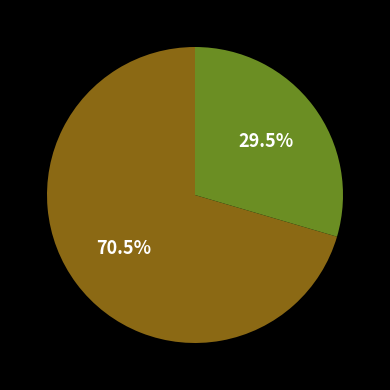

Is there a majority slice in this chart?

Yes